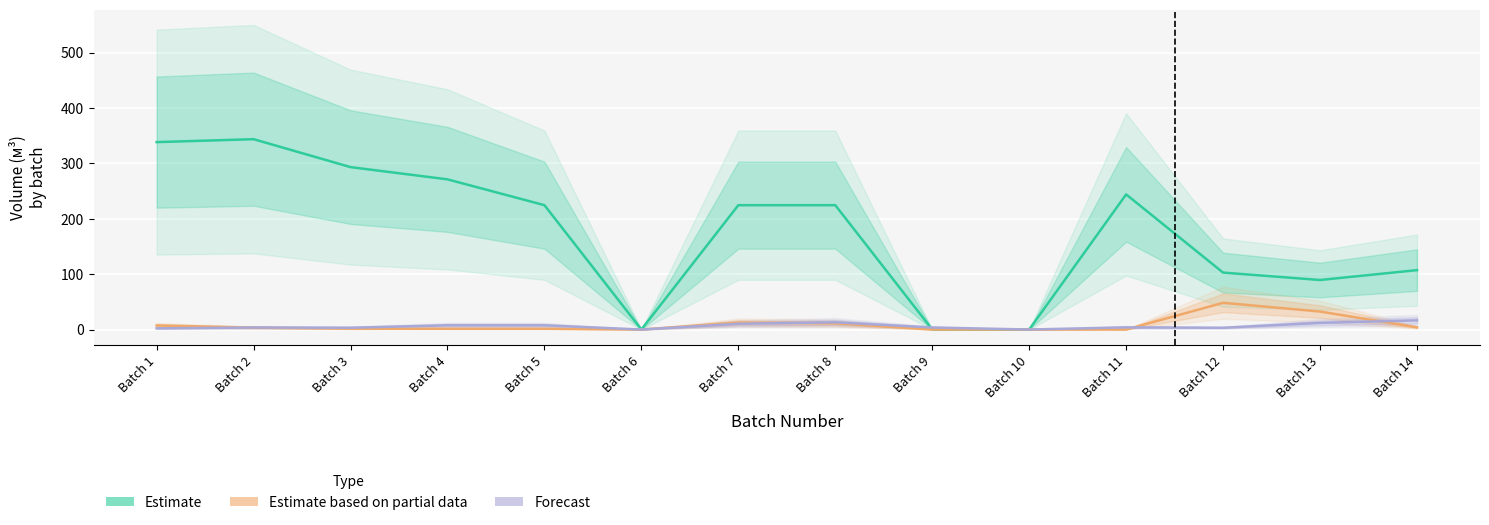

At which category does Forecast reach its first local peak?

Batch 2